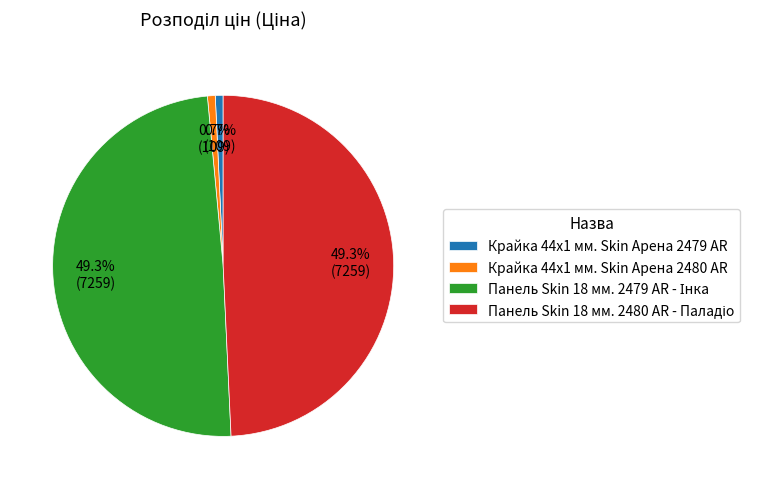

Is the sum of Крайка 44x1 мм. Skin Арена 2480 AR and Крайка 44x1 мм. Skin Арена 2479 AR greater than half?

No